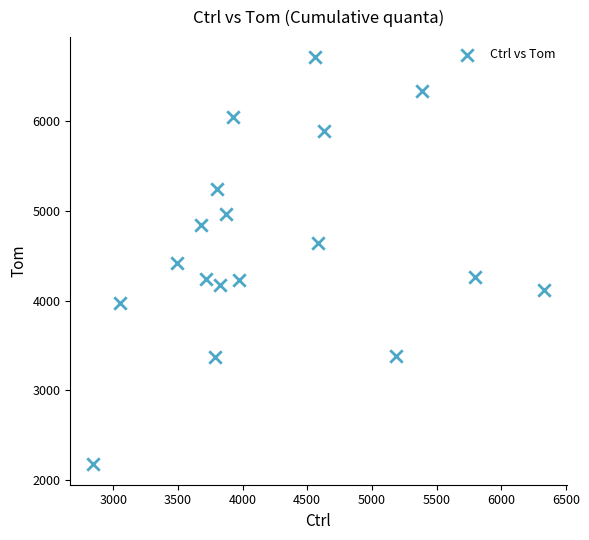

What is the range of X values (max minus min)?

3488.4